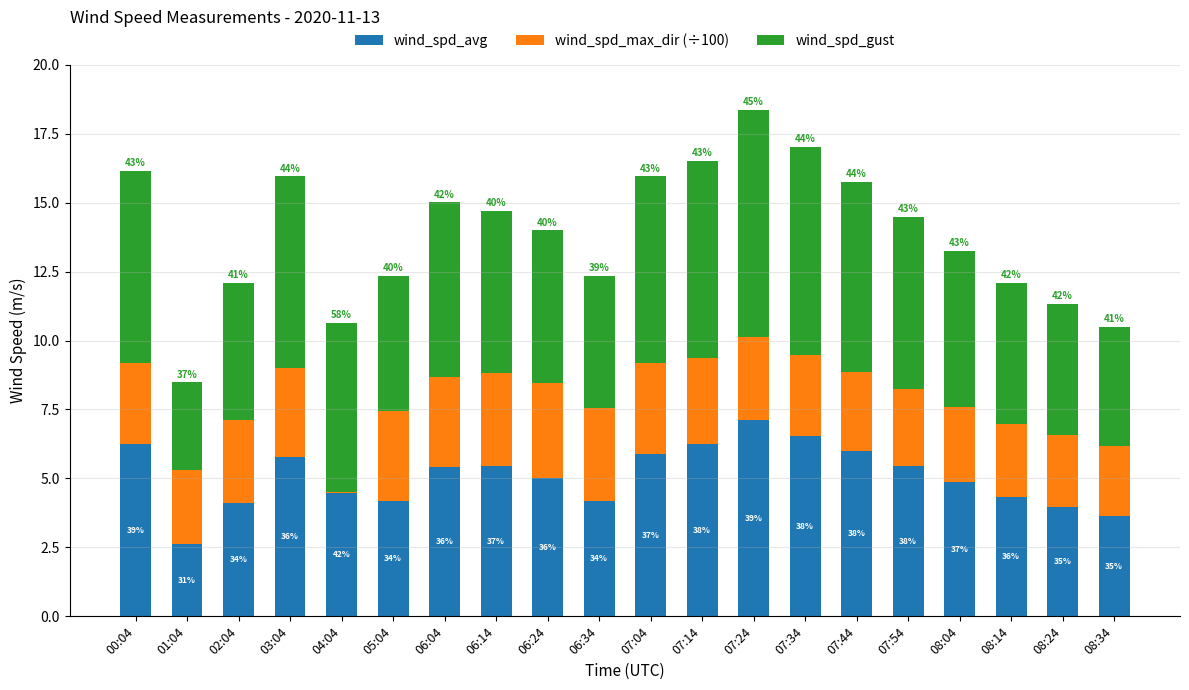

What value does the wind_spd_avg series have at 08:24?

4.0